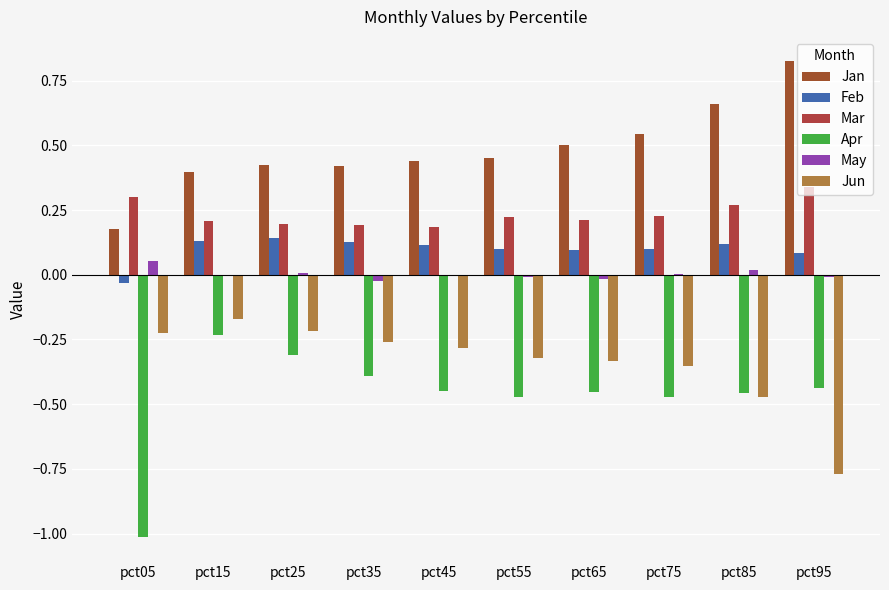

At which label does Jan reach its peak?

pct95